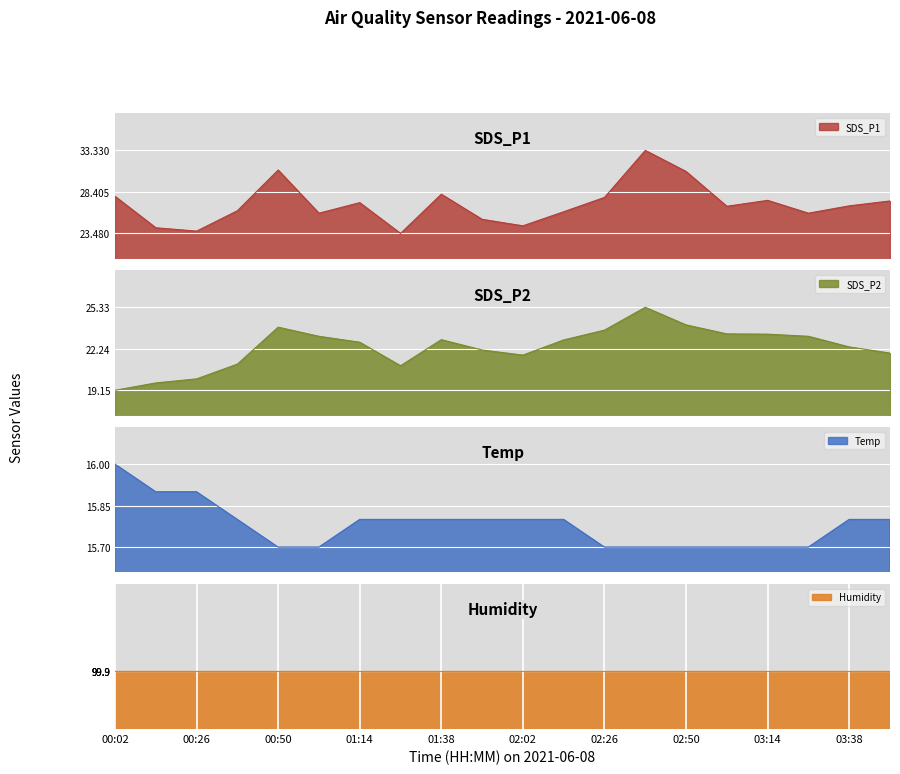

True or false: SDS_P1 has more than 1 interior local peaks.

True